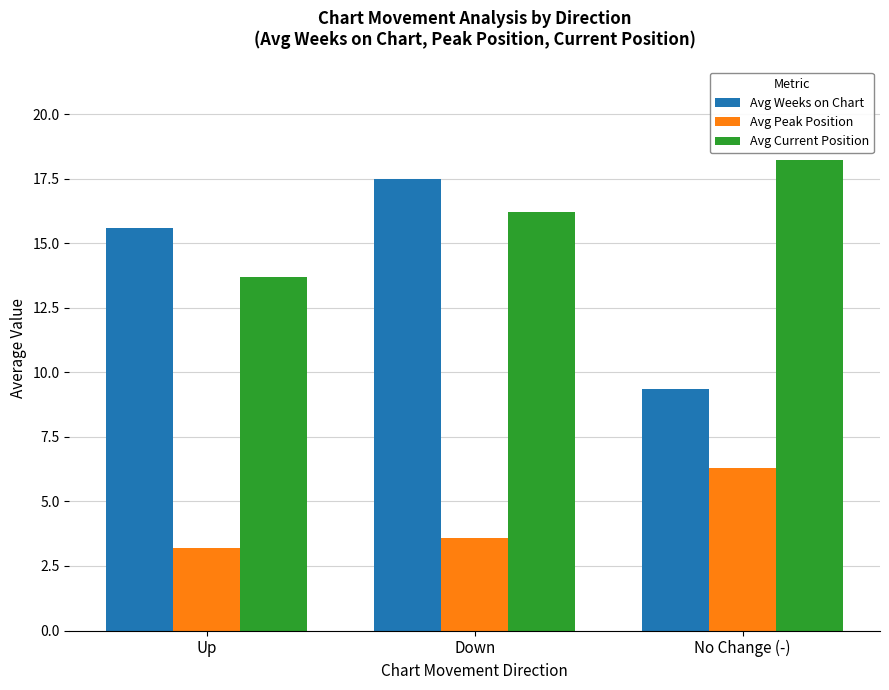

What is the average value of the Avg Peak Position series?

4.4